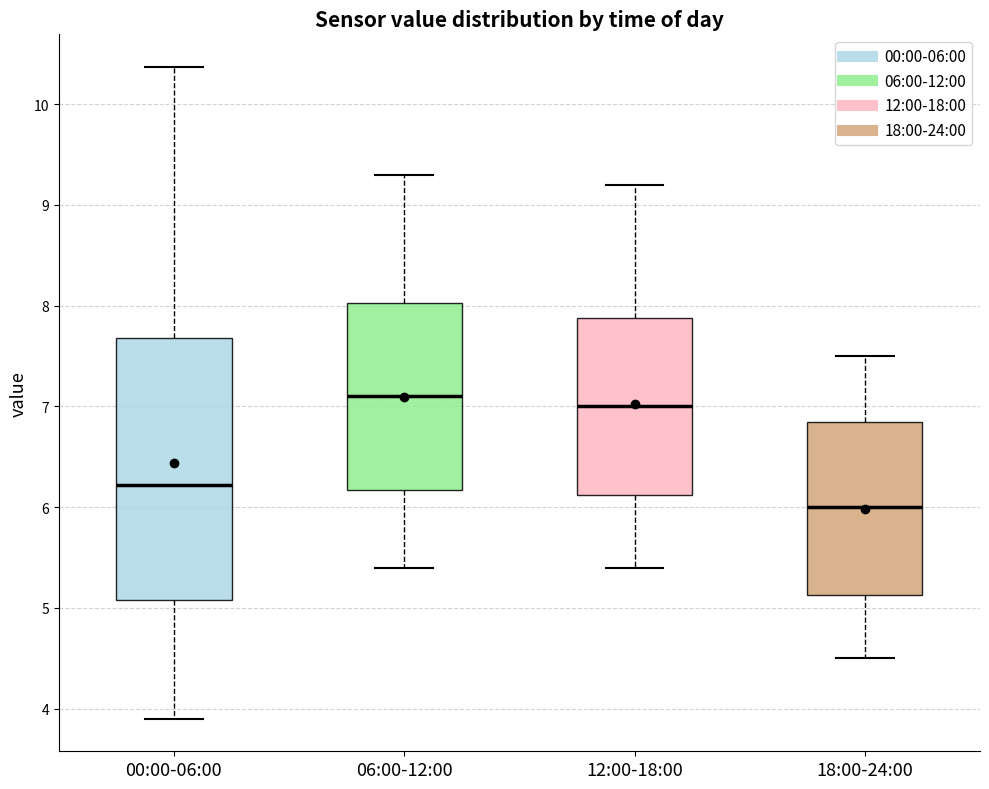

Reading left to right, transcribe this box plot: for each box, give where its median line is, the range the box spans, and where its two whiskers end, as read against the y-axis. The values are not printed on the chart, so give them approximately, as read against the axis.

00:00-06:00: median 6.2, box 5.1 to 7.7, whiskers 3.9 to 10.4
06:00-12:00: median 7.1, box 6.2 to 8.0, whiskers 5.4 to 9.3
12:00-18:00: median 7.0, box 6.1 to 7.9, whiskers 5.4 to 9.2
18:00-24:00: median 6.0, box 5.1 to 6.9, whiskers 4.5 to 7.5